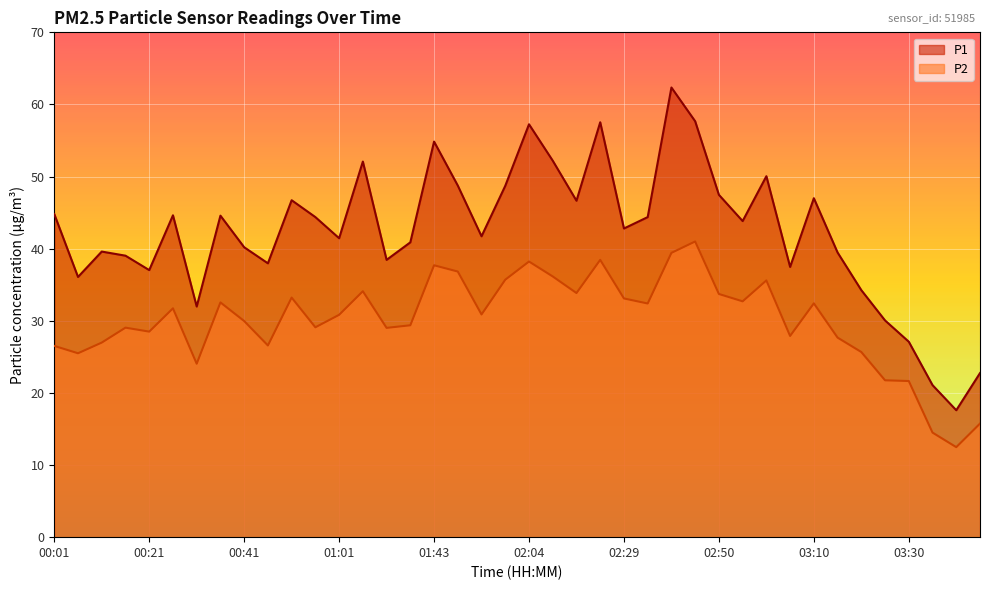

What is the difference between the P2 values at 02:09 and 01:33?

7.1